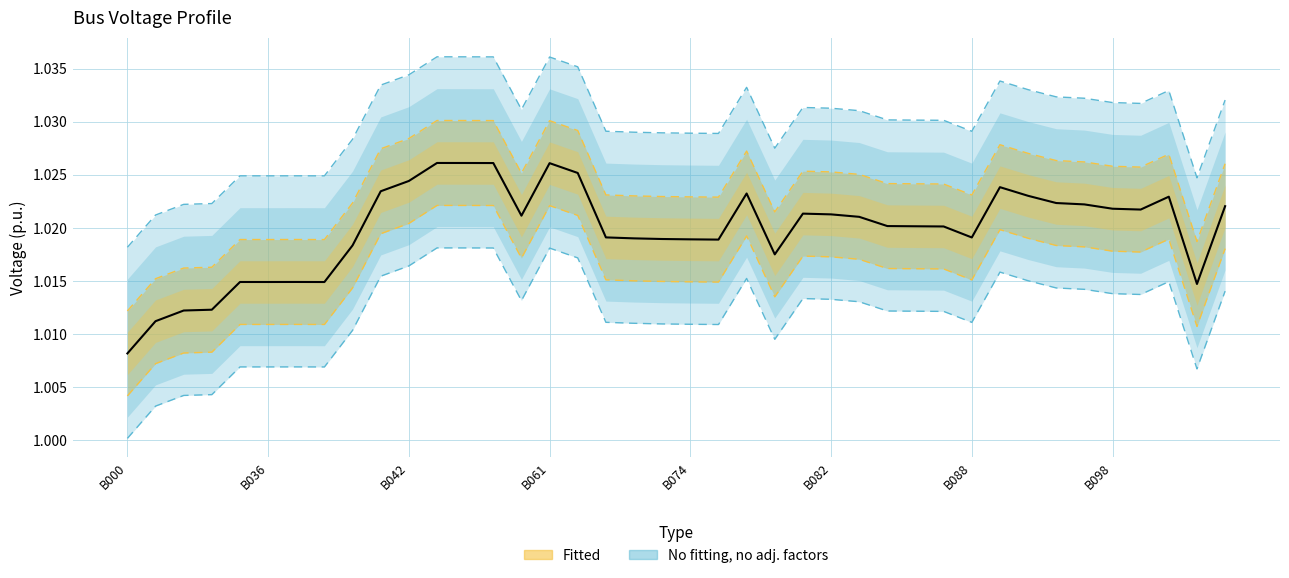

True or false: there are more than 1 points higher than both neighbors.

True